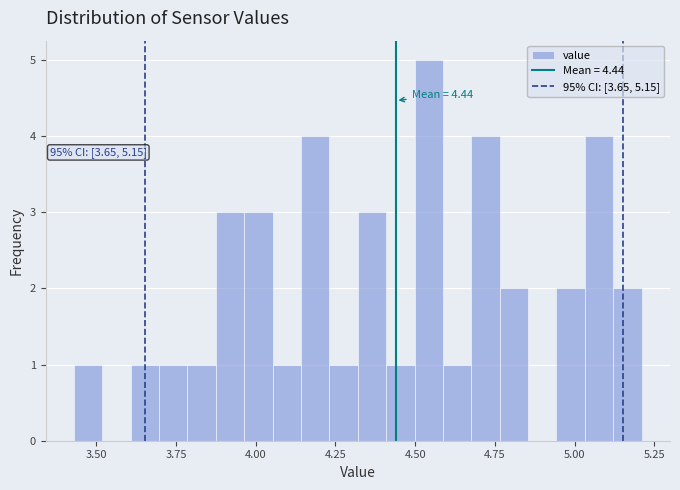

Around what value on the x-axis is the tallest bar? Give the approximate position of its centre, as read against the axis.

4.55